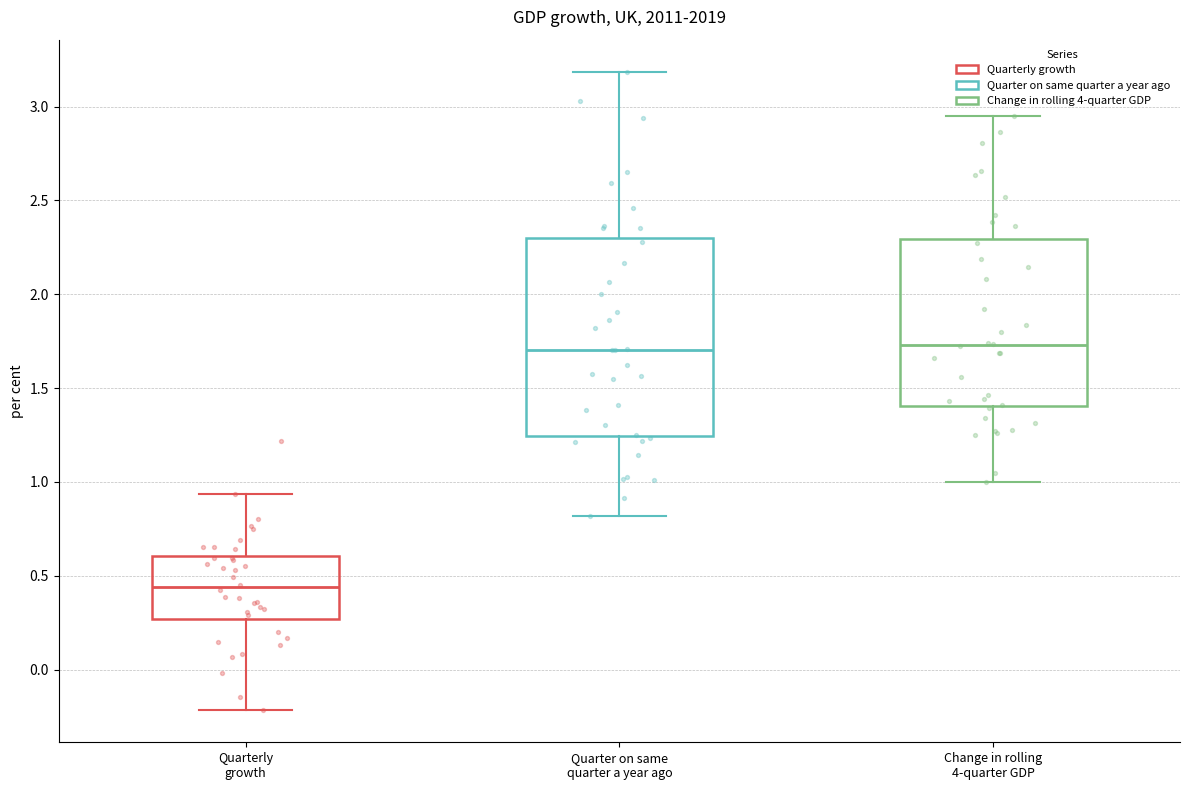

Comparing the boxes themselves (not the whiskers), which one is the tallest?

Quarter on same quarter a year ago